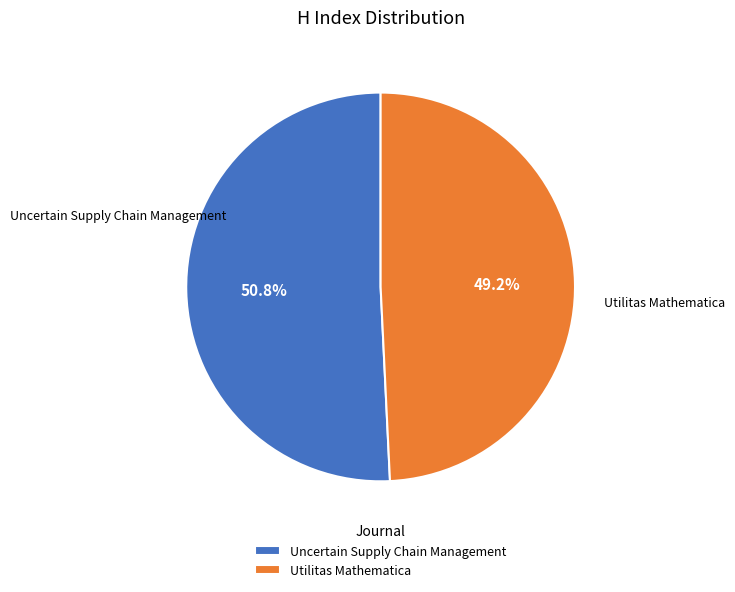

Is the sum of Utilitas Mathematica and Uncertain Supply Chain Management greater than half?

Yes